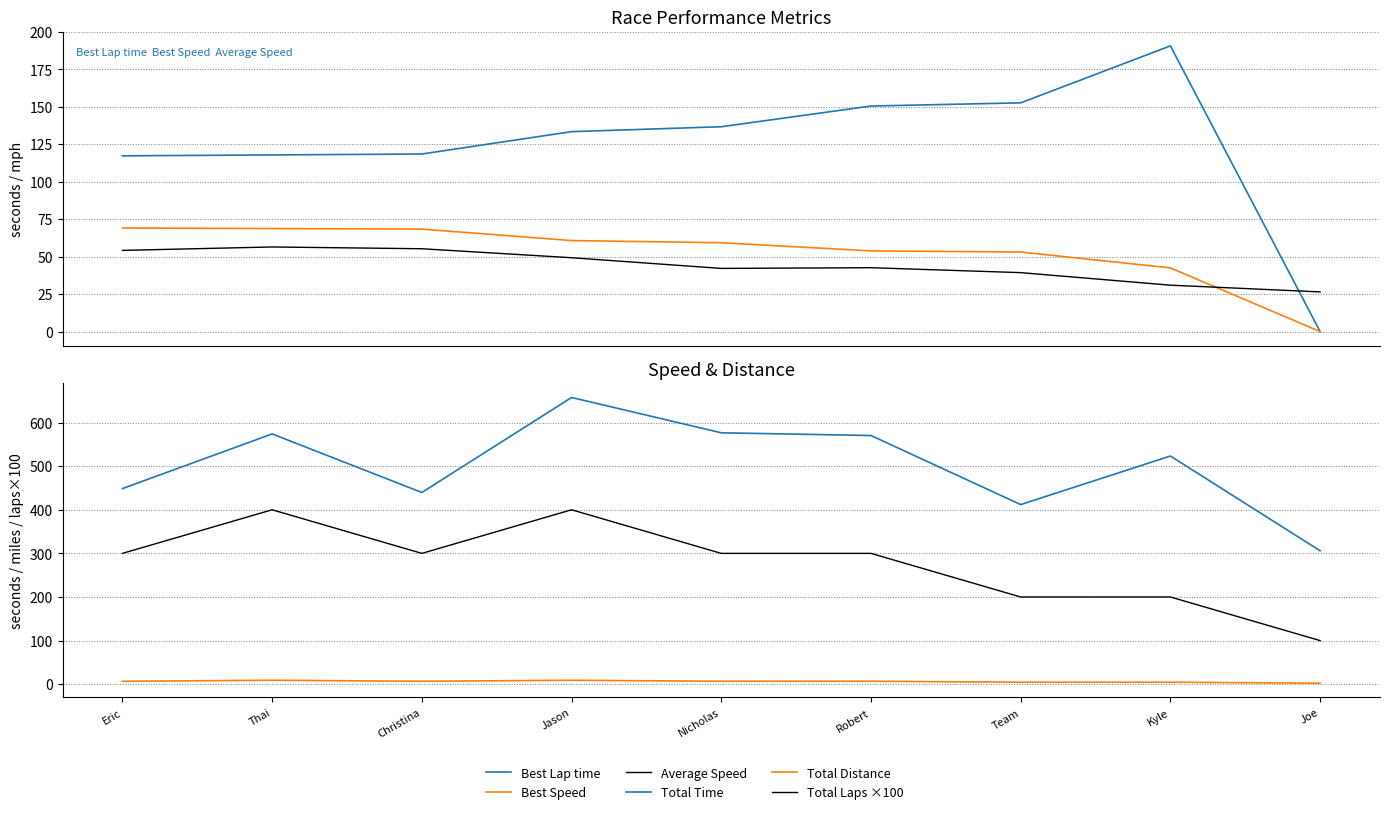

What is the sum of all Best Speed values?

475.6